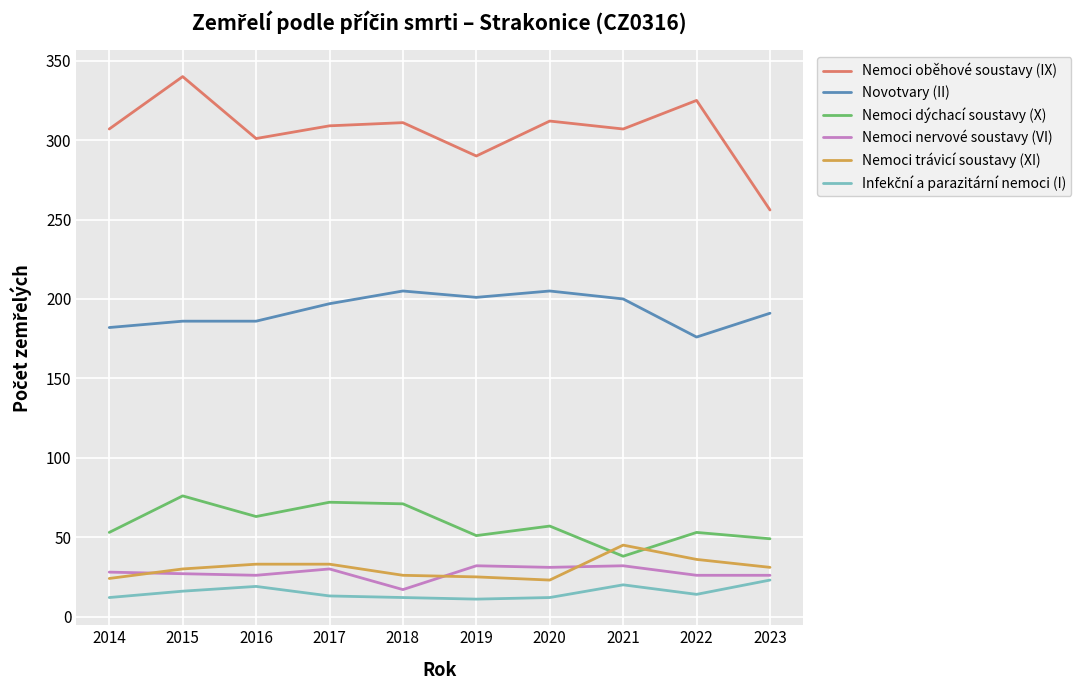

What is the greatest value displayed?

340